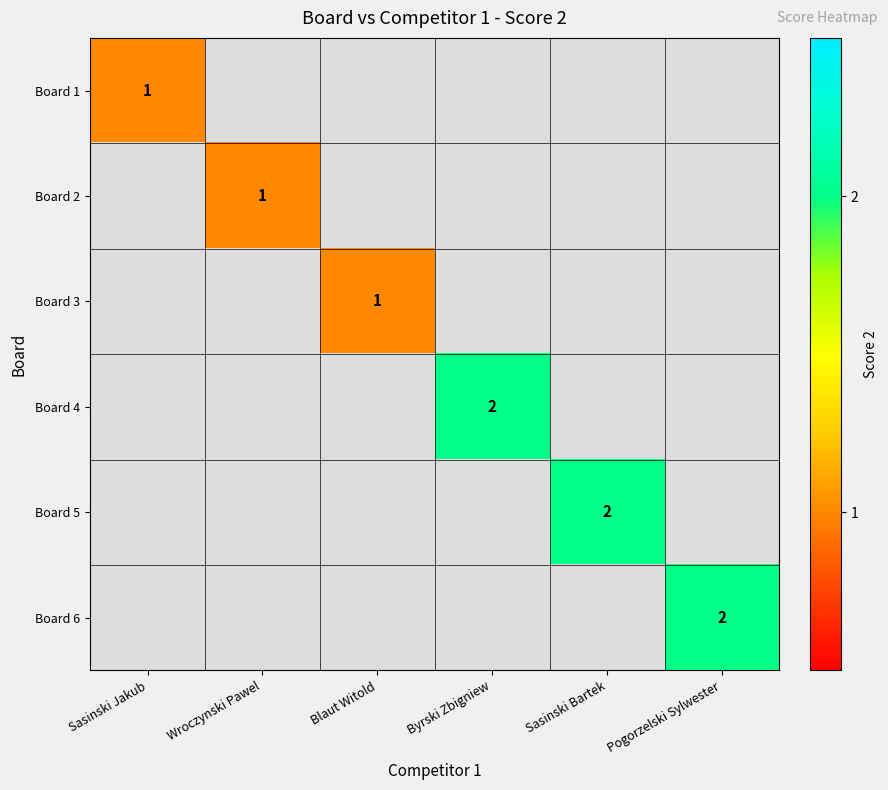

True or false: Board 2 has a value of 0 at Wroczynski Pawel.

False